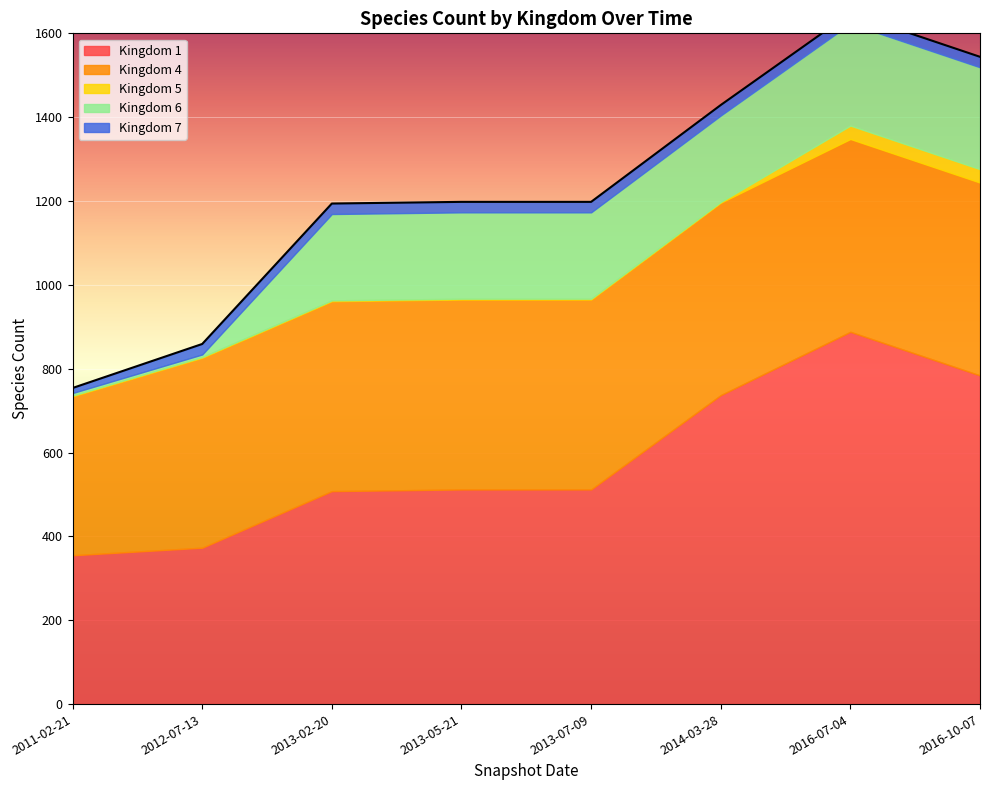

Which series has the largest total across all categories?

Kingdom 1